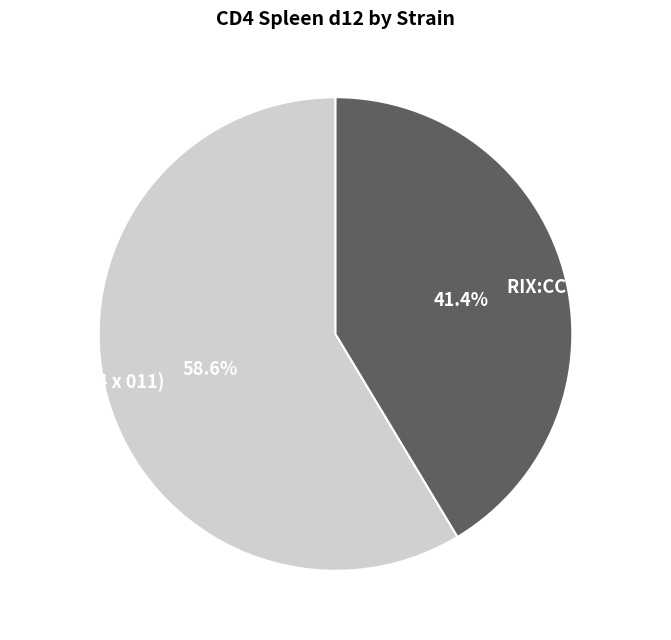

To the nearest percent, what percentage of the pie is RIX:CC(041 x 012)?

41%